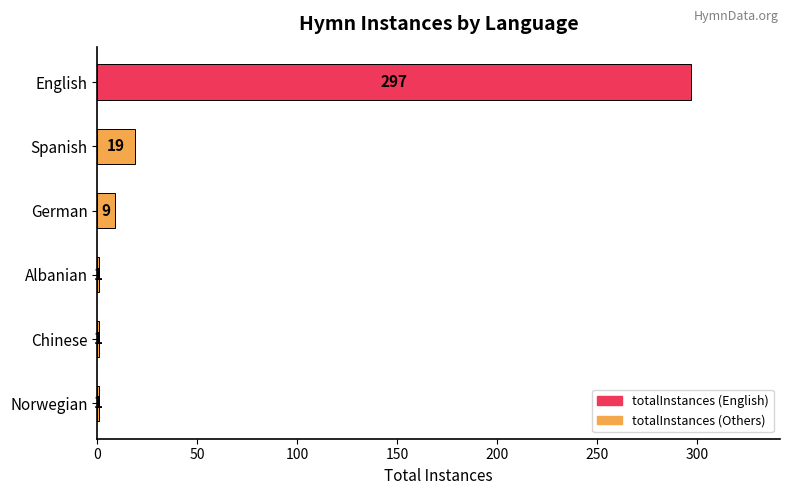

Reading top to bottom, extract all data points from this chart.

English=297	Spanish=19	German=9	Albanian=1	Chinese=1	Norwegian=1